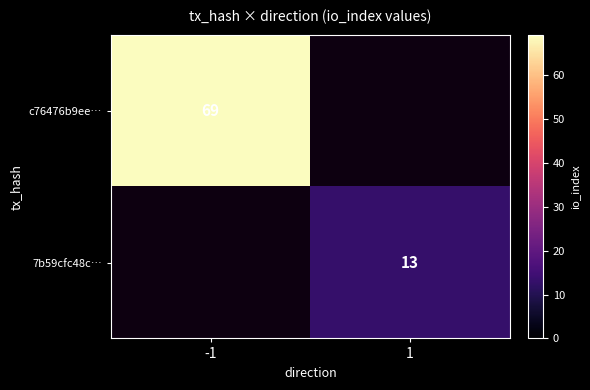

The value of 7b59cfc48c… at 1 is 23. True or false?

False